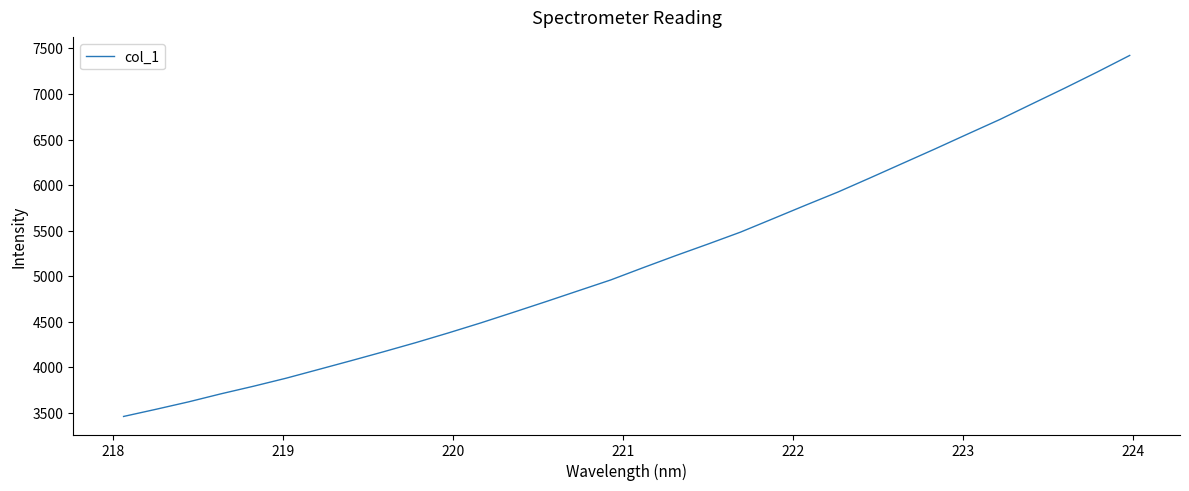

What is the maximum value shown in the chart?

7422.6